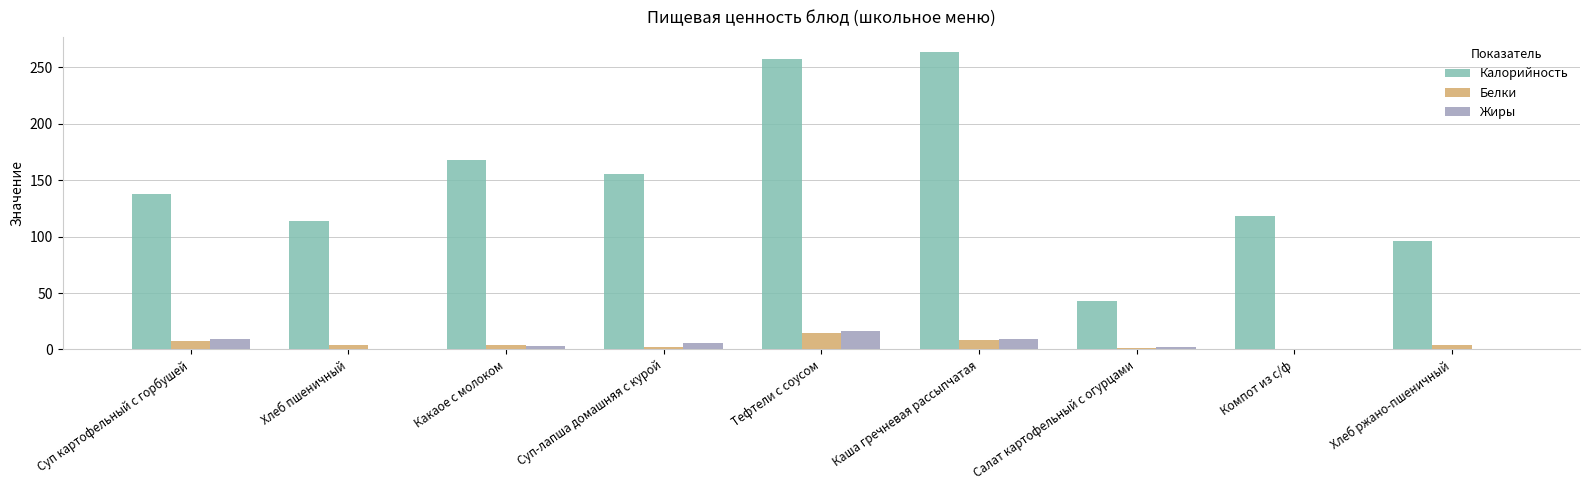

The Калорийность series shows 118.0 at Компот из с/ф. True or false?

True